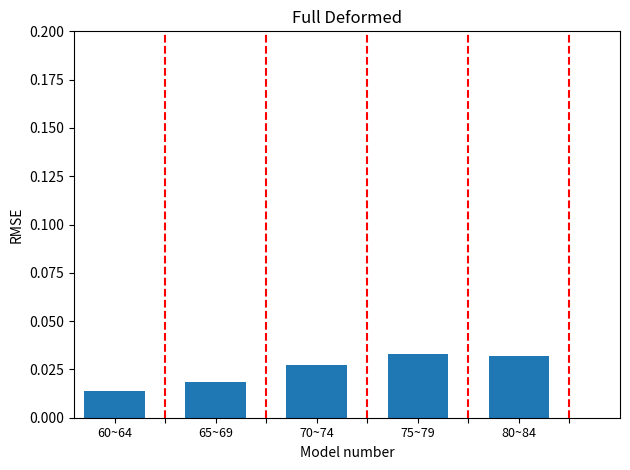

Which label corresponds to the smallest value in the chart?

60~64